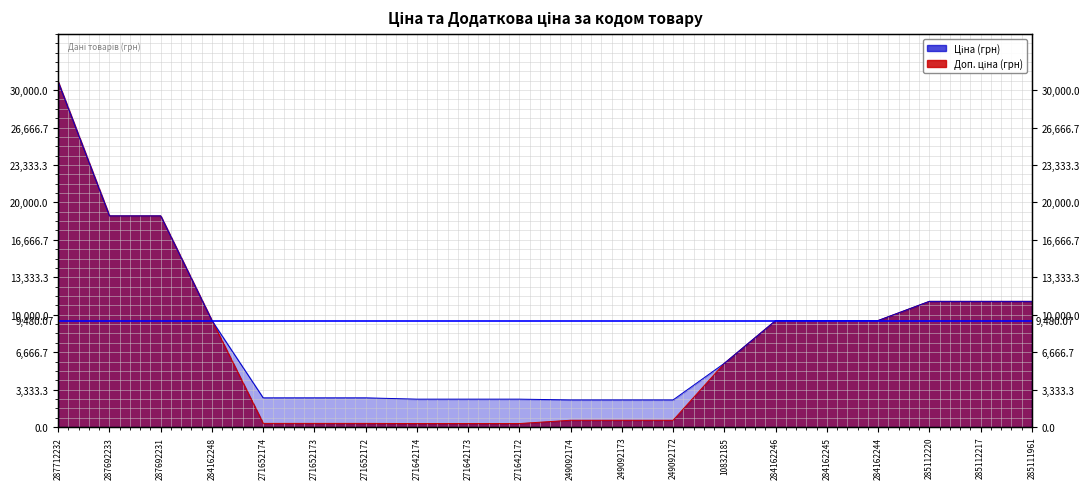

True or false: Ціна and Доп. ціна intersect in this chart.

False